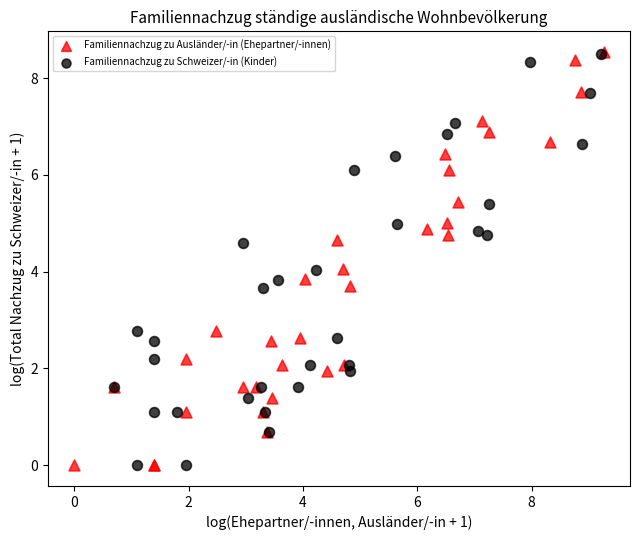

Which series has the widest spread of Y values?

Familiennachzug zu Ausländer/-in (Ehepartner/-innen)